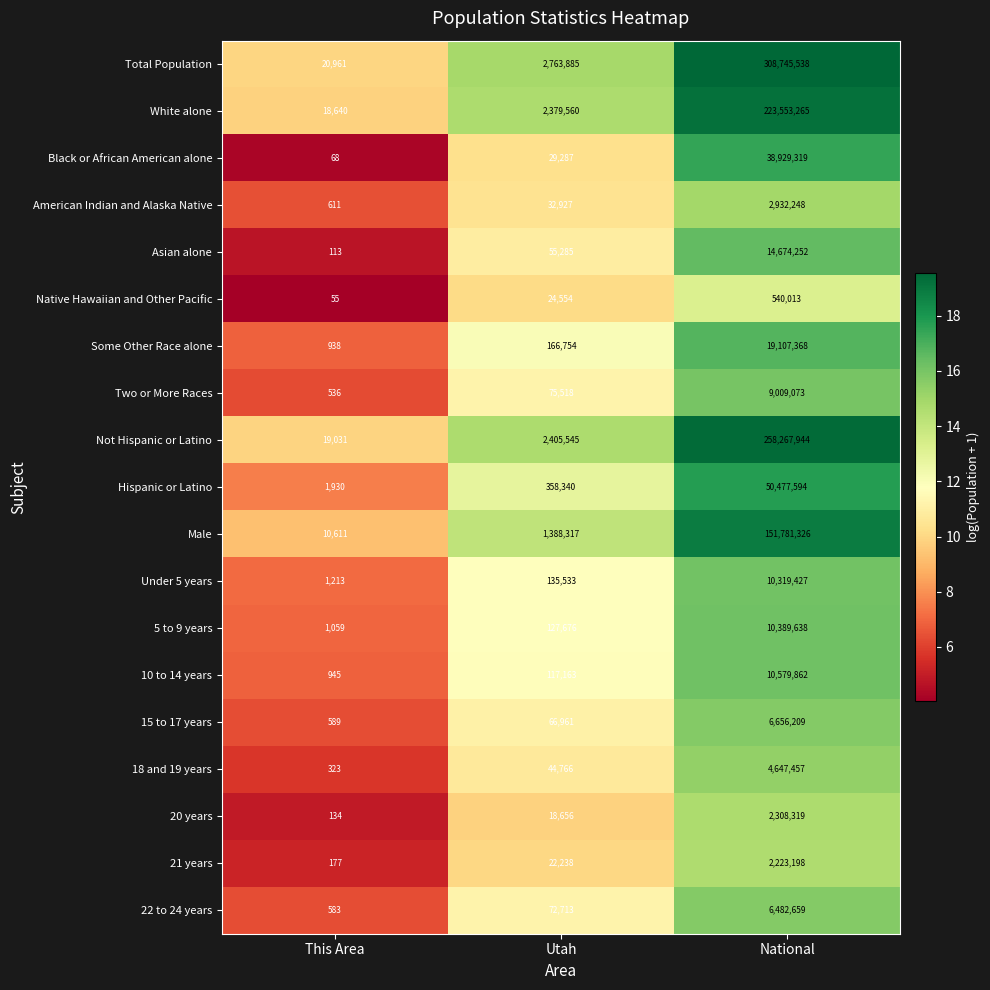

Rank the series at This Area from highest to lowest value.

Total Population, Not Hispanic or Latino, White alone, Male, Hispanic or Latino, Under 5 years, 5 to 9 years, 10 to 14 years, Some Other Race alone, American Indian and Alaska Native, 15 to 17 years, 22 to 24 years, Two or More Races, 18 and 19 years, 21 years, 20 years, Asian alone, Black or African American alone, Native Hawaiian and Other Pacific